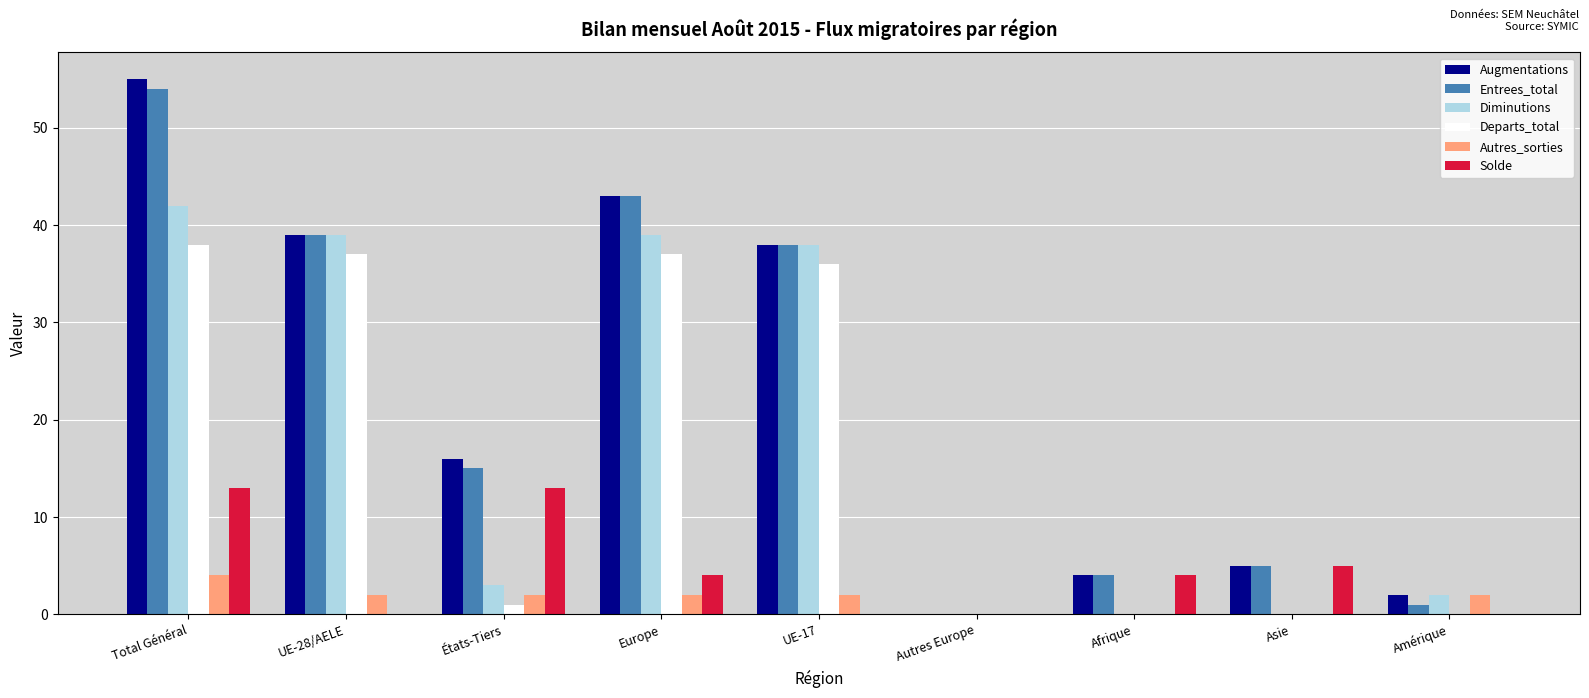

Which category has the highest value across all series?

Total Général